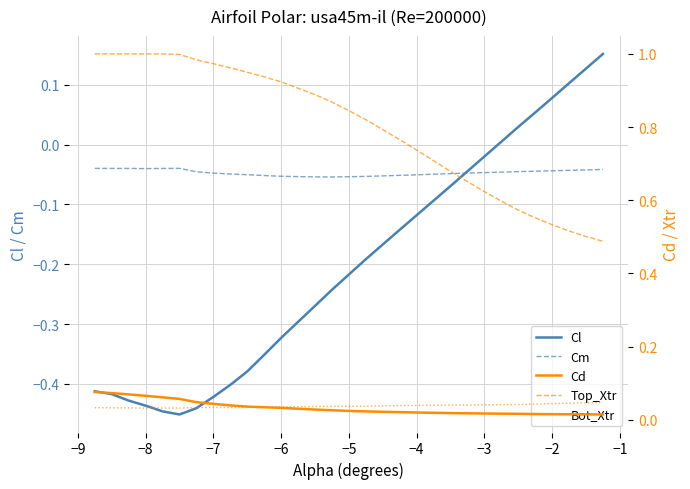

How many data points does each series have?

30